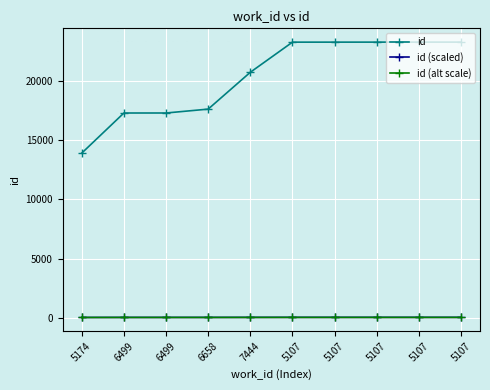

At which category is the sum across all series the highest?

5107